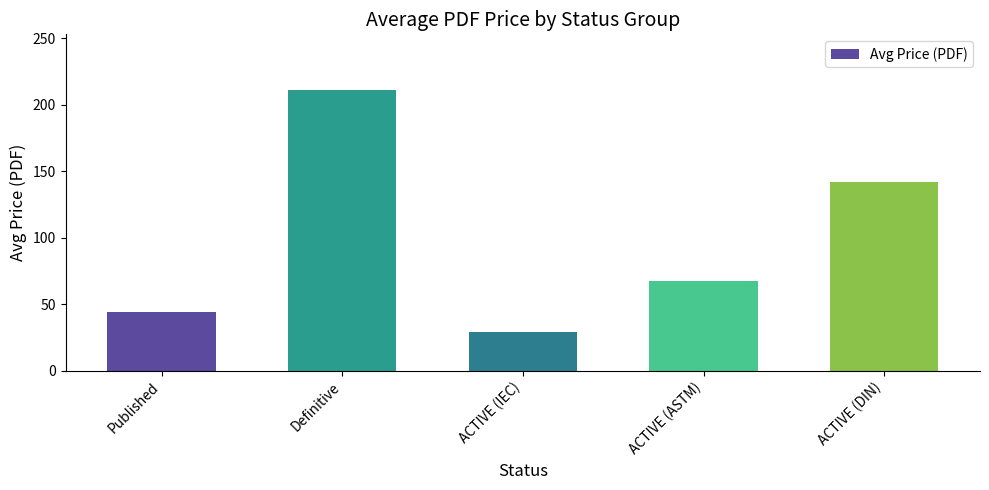

Which category has the lowest value across all series?

ACTIVE (IEC)